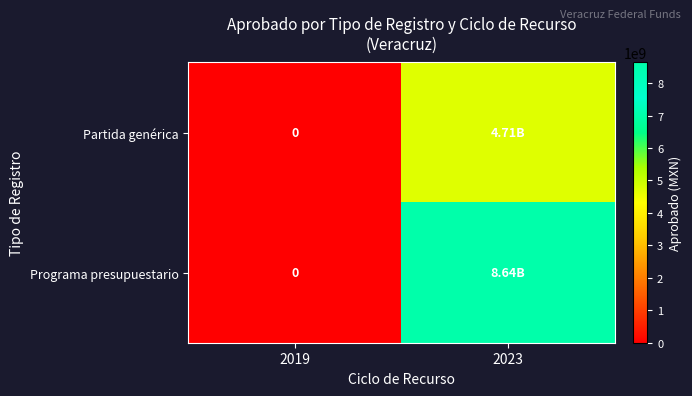

The Programa presupuestario series shows 3616645778 at 2019. True or false?

False